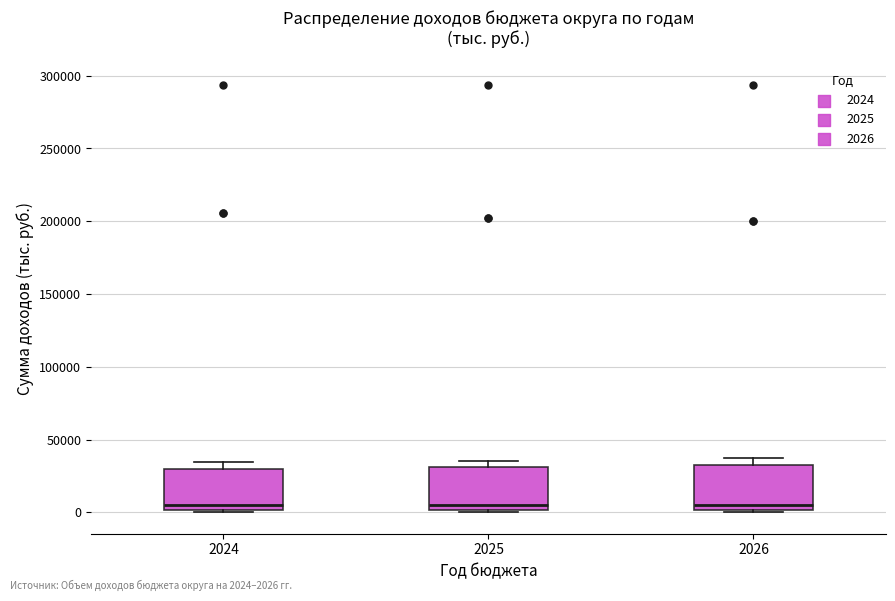

Reading left to right, read every box against the y-axis: the position of its median line, the range the box covers, and the ends of its whiskers. The values are not printed on the chart, so give them approximately, as read against the axis.

2024: median 5000, box 0 to 30000, whiskers 0 (just below the box's lower edge) to 35000
2025: median 5000, box 0 to 30000, whiskers 0 (just below the box's lower edge) to 35000
2026: median 5000, box 0 to 30000, whiskers 0 (just below the box's lower edge) to 35000